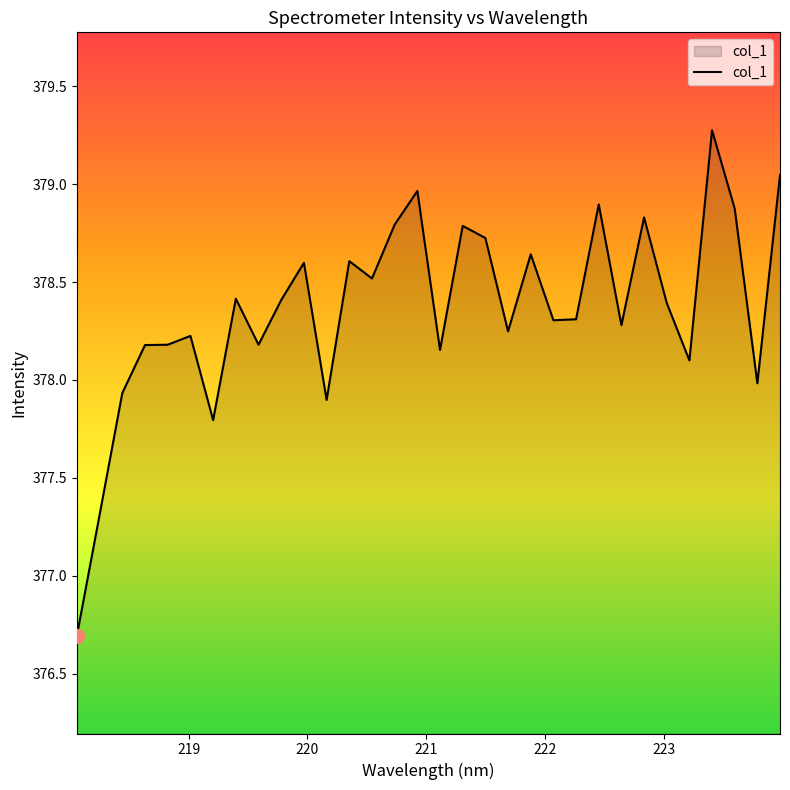

What is the maximum value shown in the chart?

379.3